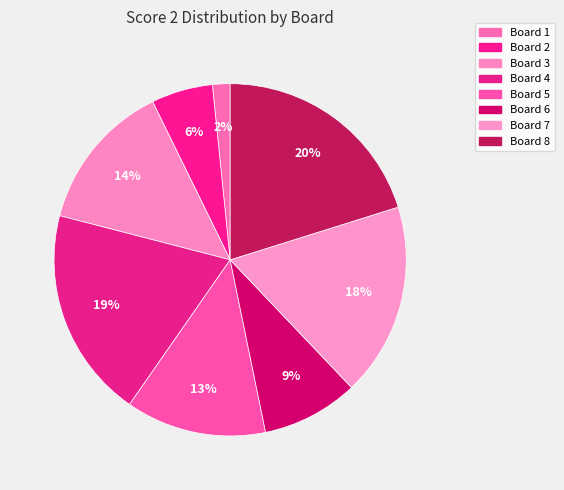

What is the change in value from Board 3 to Board 6?

-6